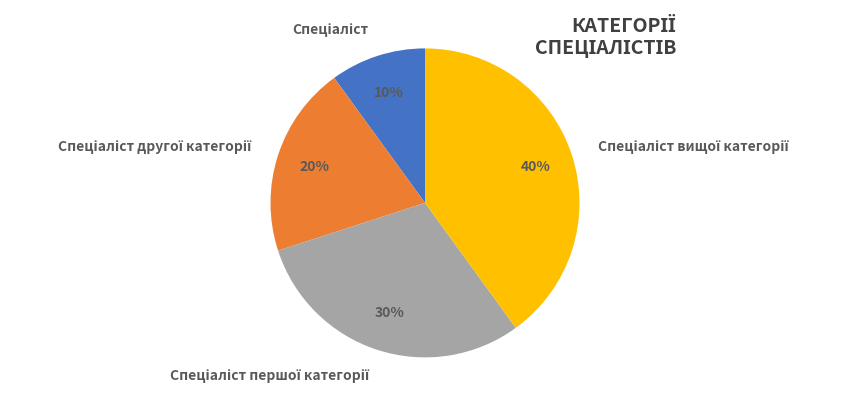

To the nearest percent, what is the difference between the largest and smallest slice percentages?

30%